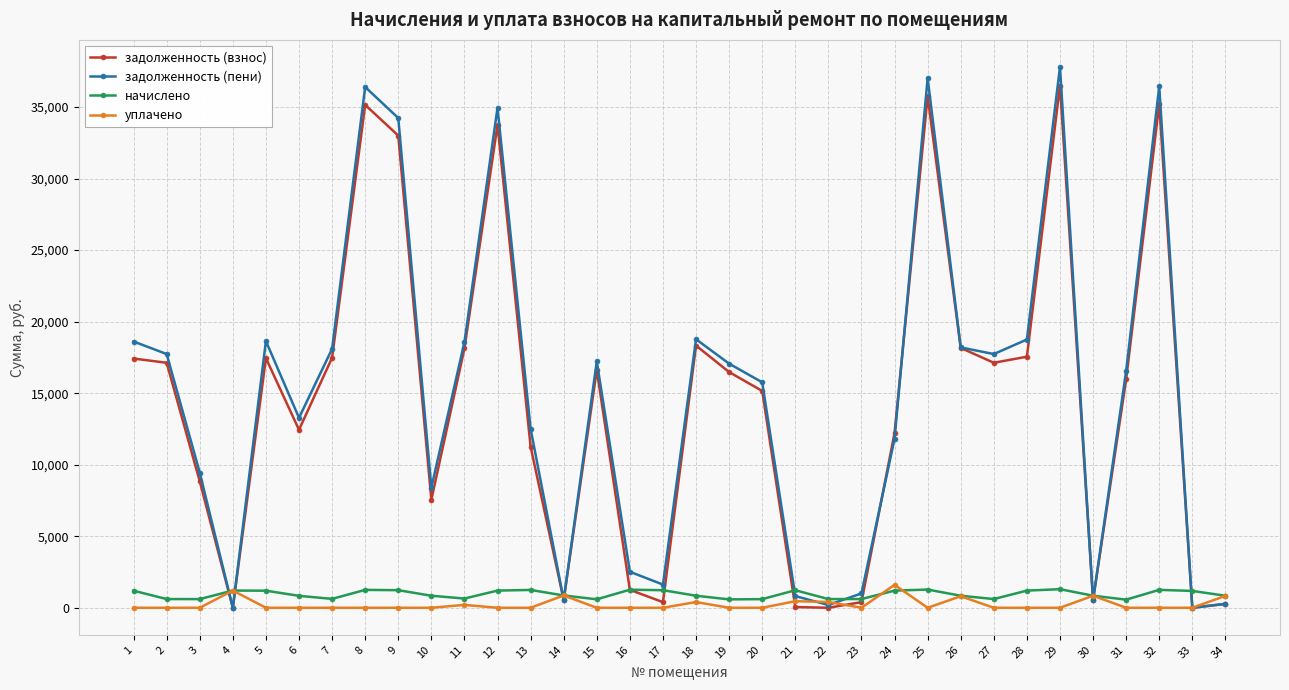

True or false: задолженность (пени) has more than 2 points higher than both neighbors.

True